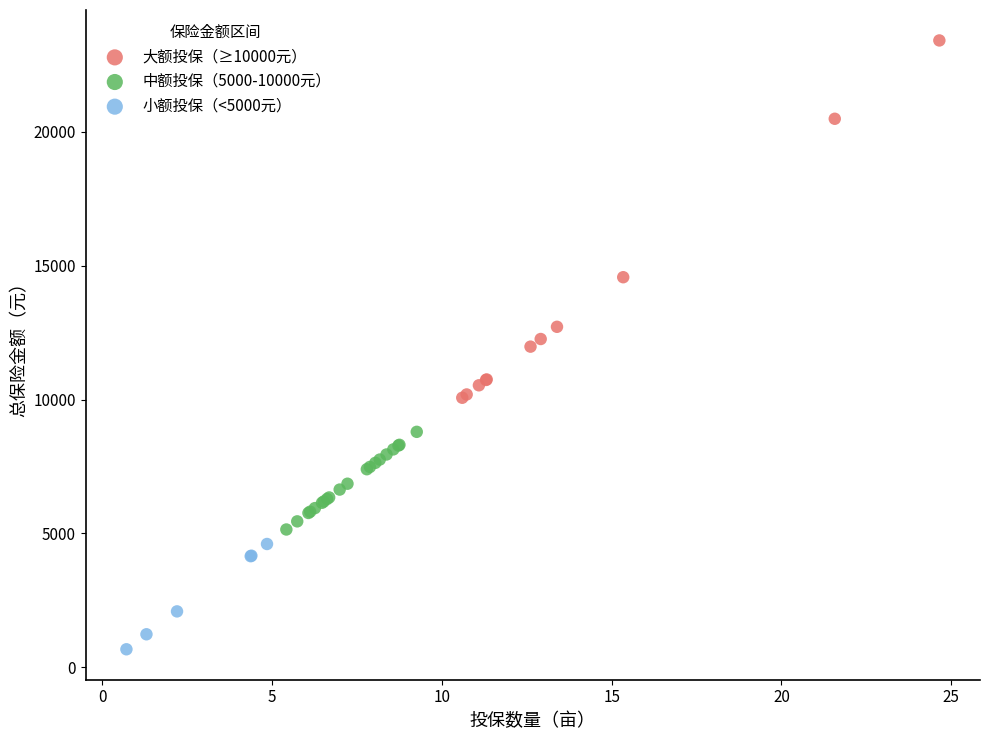

Which series reaches the minimum Y coordinate?

小额投保（<5000元）